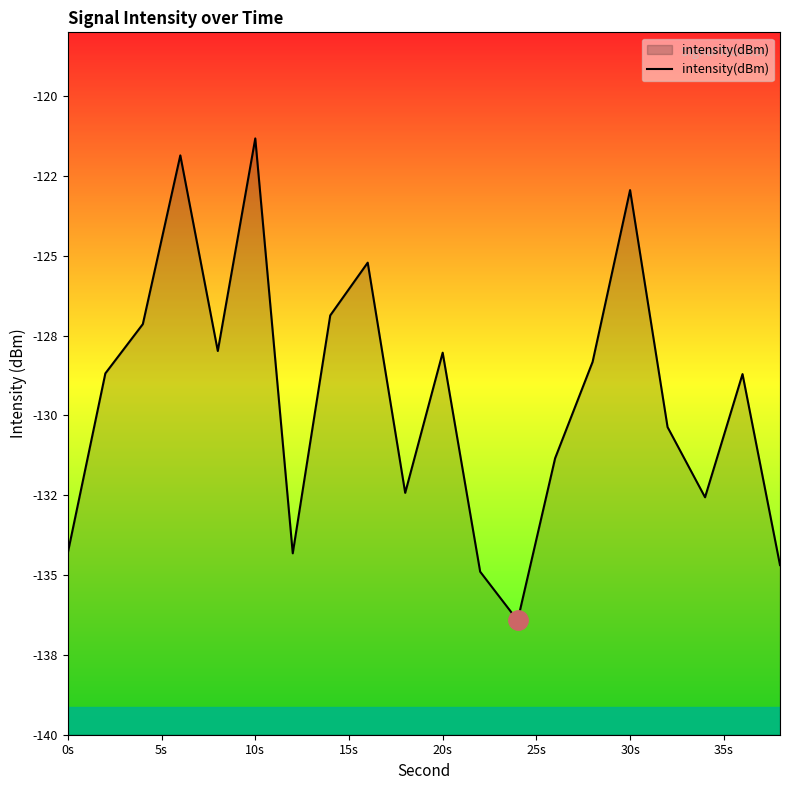

Between 15s and 0s, which is larger?

15s